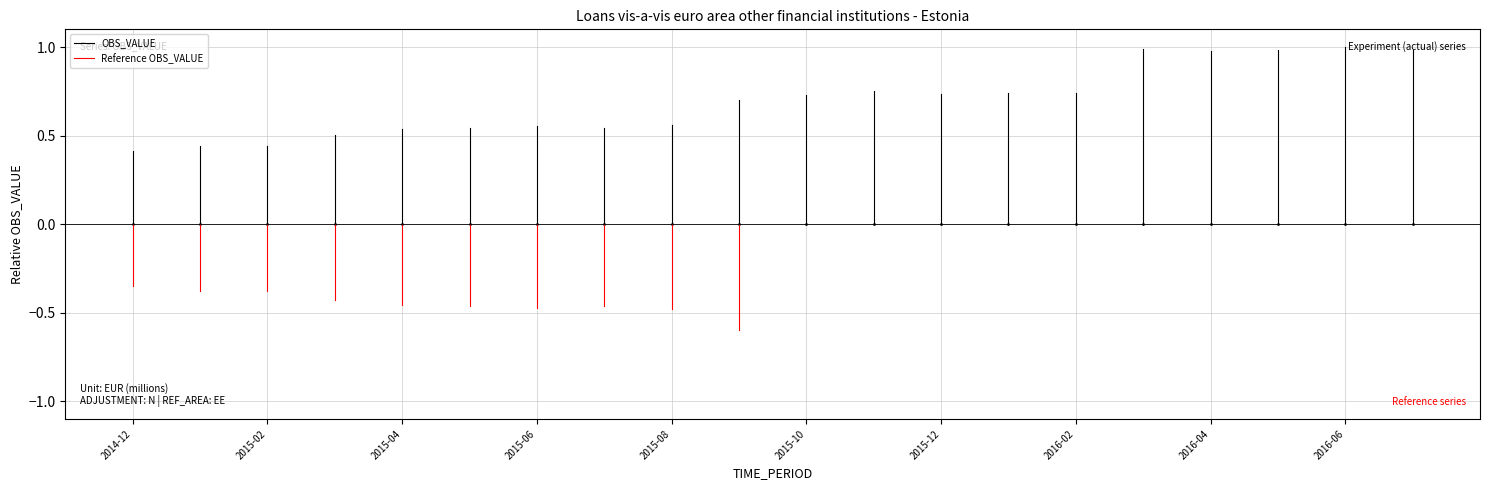

Between 2015-02 and 2014-12, which is larger?

2015-02